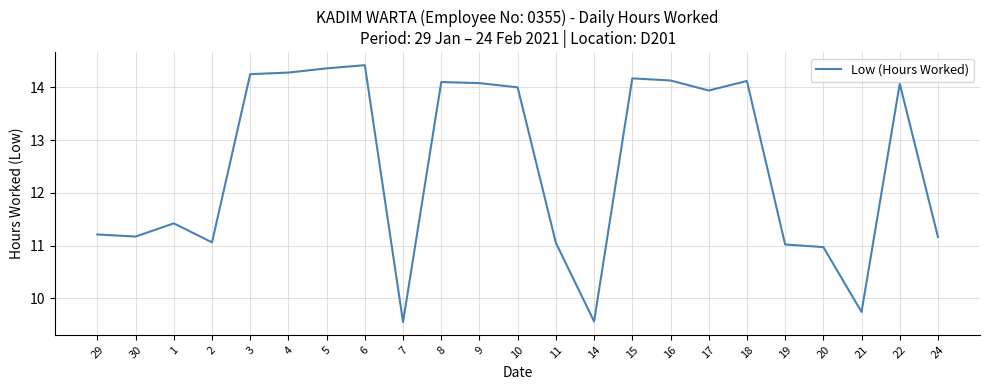

Count the number of categories in the chart.

23